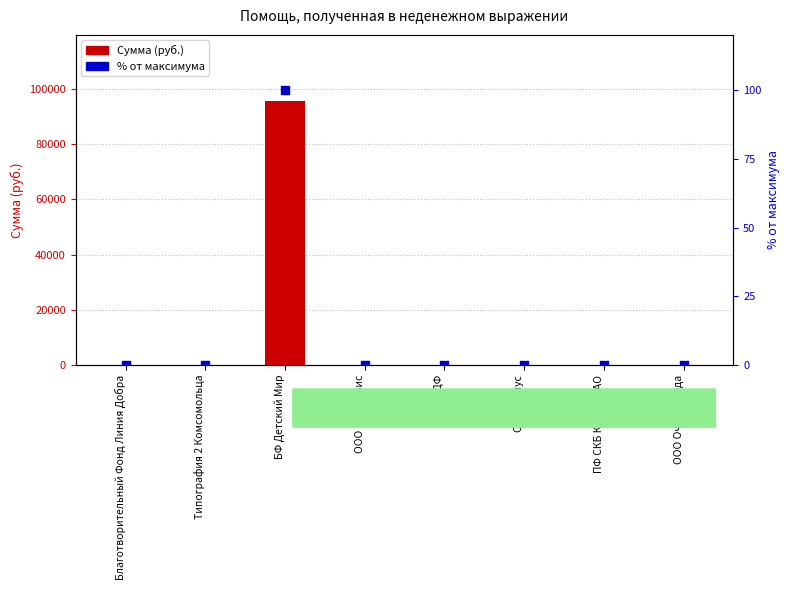

Which series has the largest total across all categories?

Сумма